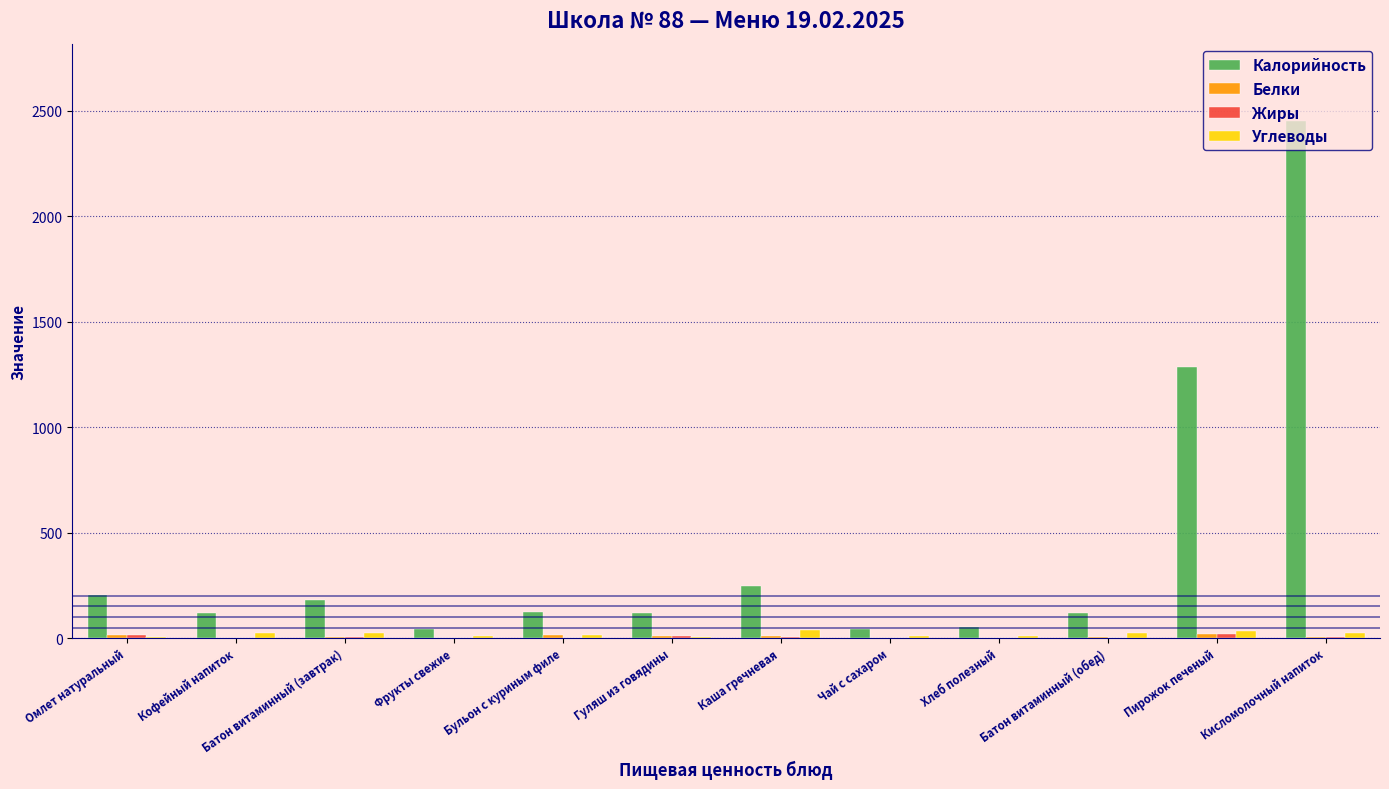

What is the greatest value displayed?

2451.0